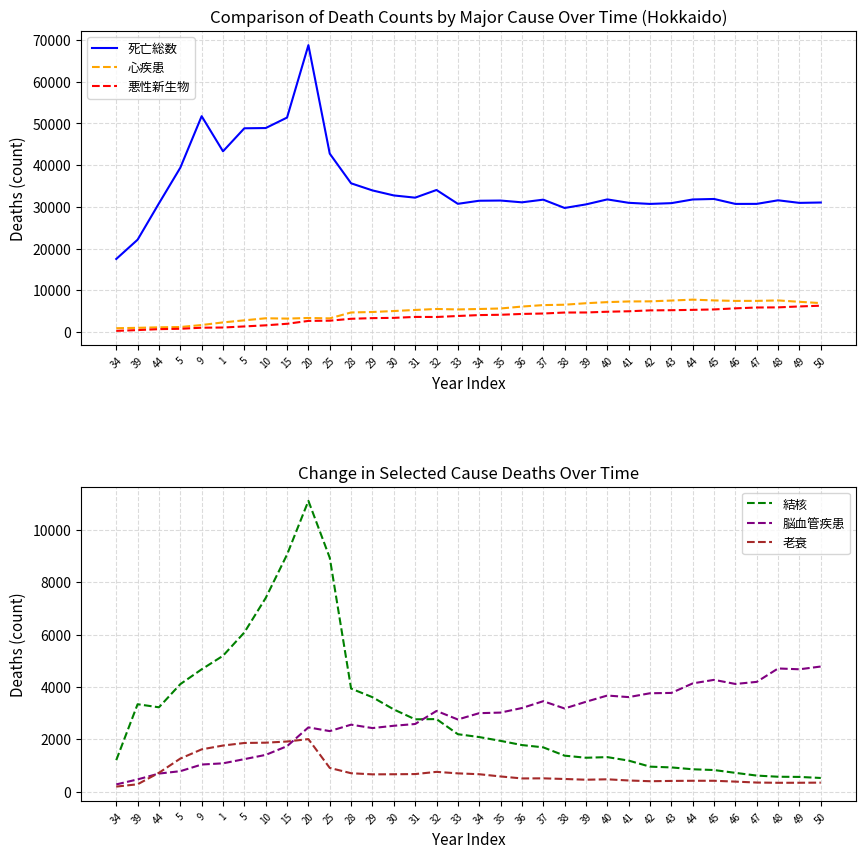

Reading left to right, what are all the values shown in this chart?

死亡総数: 34=17507	39=22124	44=30832	5=39372	9=51722	1=43303	5=48821	10=48878	15=51389	20=68740	25=42745	28=35636	29=33933	30=32729	31=32198	32=34036	33=30722	34=31460	35=31509	36=31079	37=31719	38=29729	39=30581	40=31779	41=30966	42=30698	43=30883	44=31765	45=31884	46=30700	47=30709	48=31566	49=30946	50=31037
心疾患: 34=915	39=1006	44=1132	5=1201	9=1680	1=2307	5=2806	10=3296	15=3219	20=3366	25=3278	28=4689	29=4798	30=5034	31=5290	32=5522	33=5415	34=5520	35=5643	36=6103	37=6454	38=6544	39=6903	40=7167	41=7326	42=7353	43=7545	44=7760	45=7574	46=7458	47=7467	48=7572	49=7243	50=6932
悪性新生物: 34=278	39=469	44=692	5=783	9=1037	1=1083	5=1344	10=1608	15=1978	20=2667	25=2720	28=3176	29=3332	30=3397	31=3622	32=3604	33=3843	34=4062	35=4135	36=4335	37=4436	38=4672	39=4685	40=4863	41=4974	42=5187	43=5230	44=5314	45=5411	46=5679	47=5876	48=5910	49=6132	50=6309
結核: 34=1204	39=3339	44=3222	5=4106	9=4672	1=5189	5=6080	10=7396	15=9053	20=11103	25=8931	28=3936	29=3608	30=3140	31=2763	32=2772	33=2195	34=2086	35=1941	36=1781	37=1693	38=1376	39=1296	40=1320	41=1187	42=956	43=927	44=856	45=827	46=719	47=615	48=571	49=564	50=524
脳血管疾患: 34=278	39=469	44=692	5=783	9=1037	1=1083	5=1243	10=1405	15=1738	20=2455	25=2313	28=2559	29=2429	30=2517	31=2584	32=3083	33=2757	34=2998	35=3020	36=3194	37=3455	38=3177	39=3433	40=3671	41=3611	42=3758	43=3771	44=4135	45=4270	46=4113	47=4193	48=4705	49=4673	50=4779
老衰: 34=195	39=283	44=722	5=1264	9=1616	1=1762	5=1860	10=1871	15=1916	20=2007	25=908	28=705	29=662	30=666	31=673	32=757	33=700	34=667	35=582	36=506	37=510	38=485	39=457	40=473	41=428	42=400	43=411	44=417	45=417	46=385	47=349	48=340	49=341	50=346